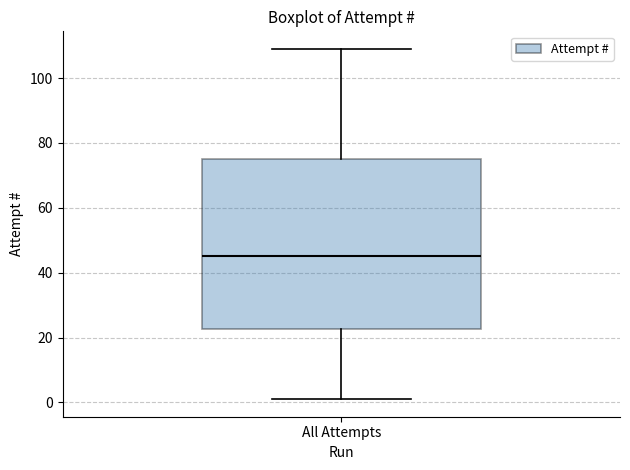

Transcribe this box plot: give where the median line is, the range the box spans, and where the two whiskers end, as read against the y-axis. The values are not printed on the chart, so give them approximately, as read against the axis.

median 46, box 22 to 76, whiskers 2 to 110